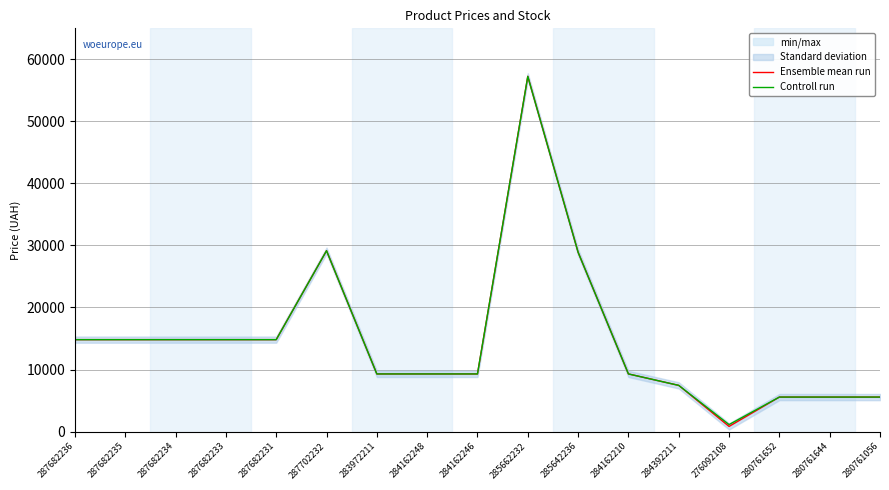

Reading right to left, list all the values displayed in this chart.

Ensemble mean run: 5560.3	5560.3	5560.3	831.5	7444.6	9290.5	28901.7	57258.0	9290.5	9290.5	9290.5	29152.3	14817.6	14817.6	14817.6	14817.6	14817.6
Controll run: 5560.3	5560.3	5560.3	1126.7	7444.6	9290.5	28901.7	57258.0	9290.5	9290.5	9290.5	29152.3	14817.6	14817.6	14817.6	14817.6	14817.6